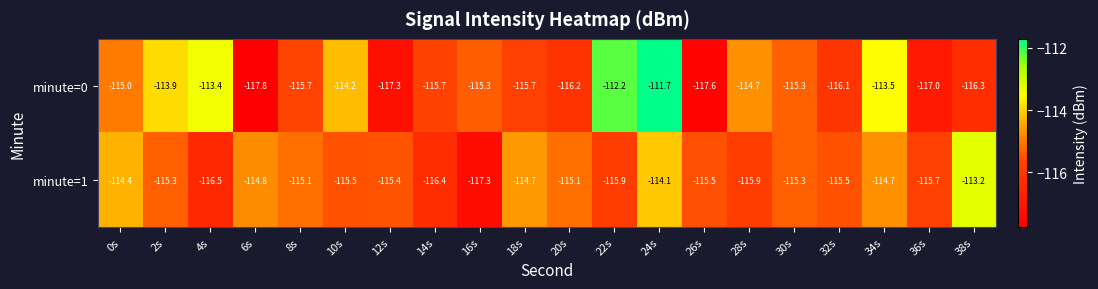

What is the spread (max minus min) of values at 2s?

1.4